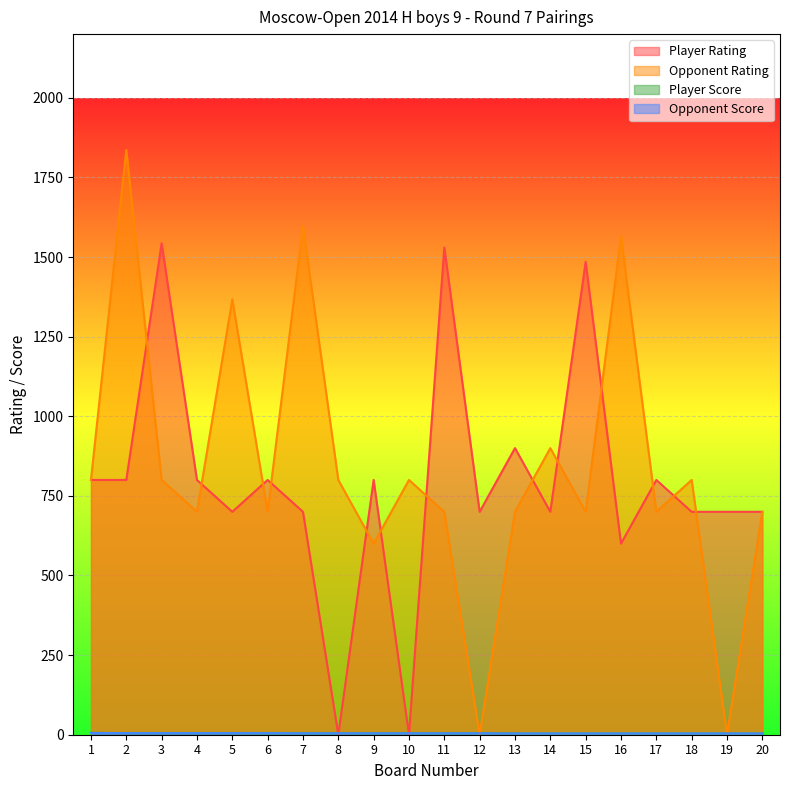

Reading right to left, what are all the values shown in this chart?

Player Rating: 20=700.0	19=700.0	18=700.0	17=800.0	16=600.0	15=1485.0	14=700.0	13=900.0	12=700.0	11=1530.0	10=0.0	9=800.0	8=0.0	7=700.0	6=800.0	5=700.0	4=800.0	3=1543.0	2=800.0	1=800.0
Opponent Rating: 20=700.0	19=0.0	18=800.0	17=700.0	16=1565.0	15=700.0	14=900.0	13=700.0	12=0.0	11=700.0	10=800.0	9=600.0	8=800.0	7=1597.0	6=700.0	5=1367.0	4=700.0	3=800.0	2=1836.0	1=800.0
Player Score: 20=4.0	19=4.0	18=4.0	17=4.0	16=4.0	15=4.0	14=4.0	13=4.0	12=4.5	11=4.5	10=4.5	9=4.5	8=4.5	7=4.5	6=4.5	5=5.0	4=5.0	3=5.0	2=5.0	1=6.0
Opponent Score: 20=4.0	19=4.0	18=4.0	17=4.0	16=4.0	15=4.0	14=4.0	13=4.0	12=4.5	11=4.5	10=4.5	9=4.5	8=4.5	7=4.5	6=5.0	5=5.0	4=5.0	3=5.0	2=5.0	1=5.5